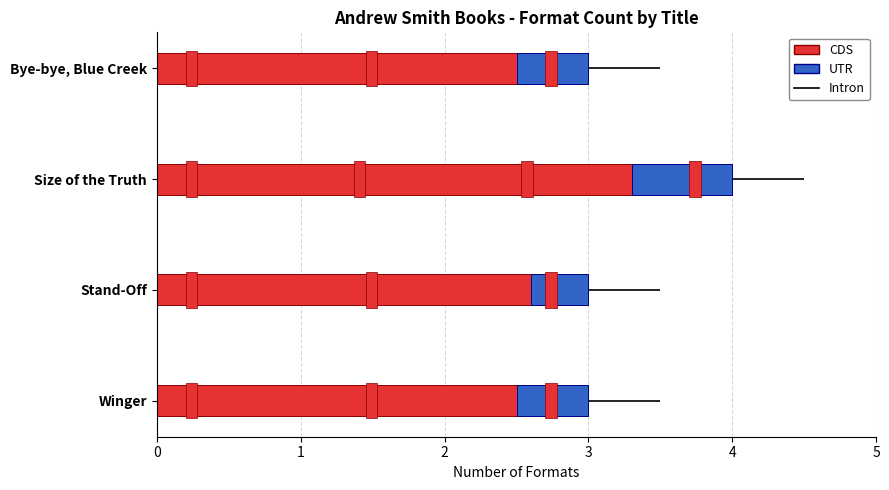

At Size of the Truth, list the series in order from largest to smallest.

CDS, UTR